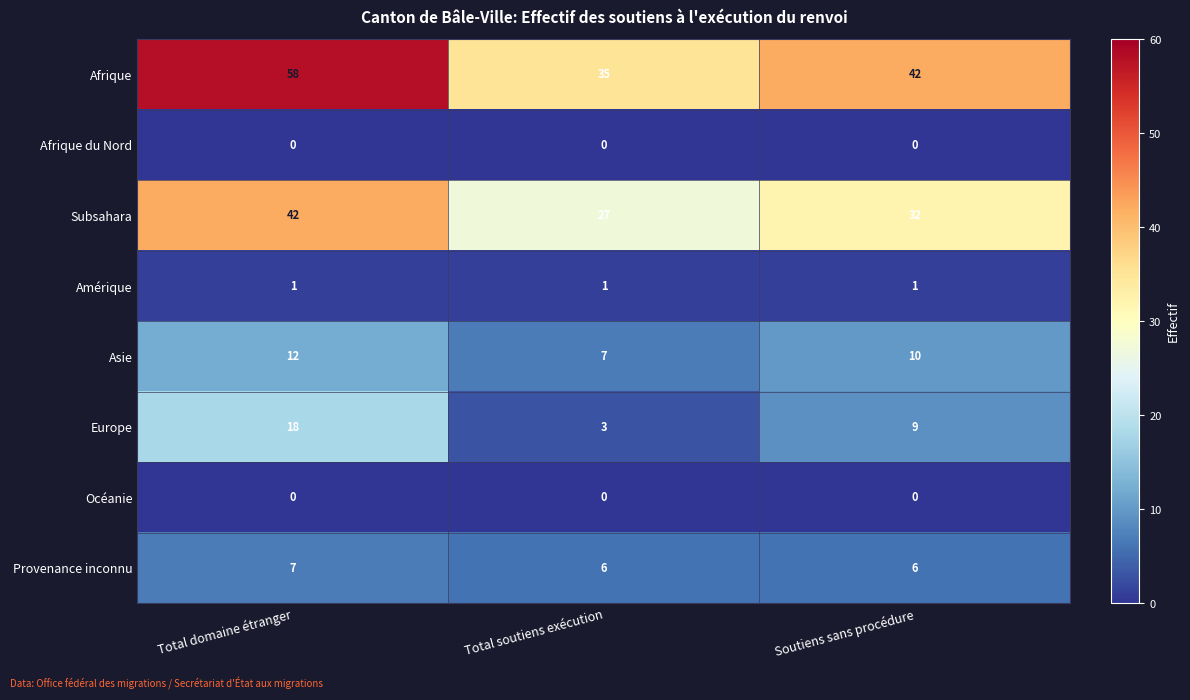

Is it true that Provenance inconnu equals 6 at Soutiens sans procédure?

True